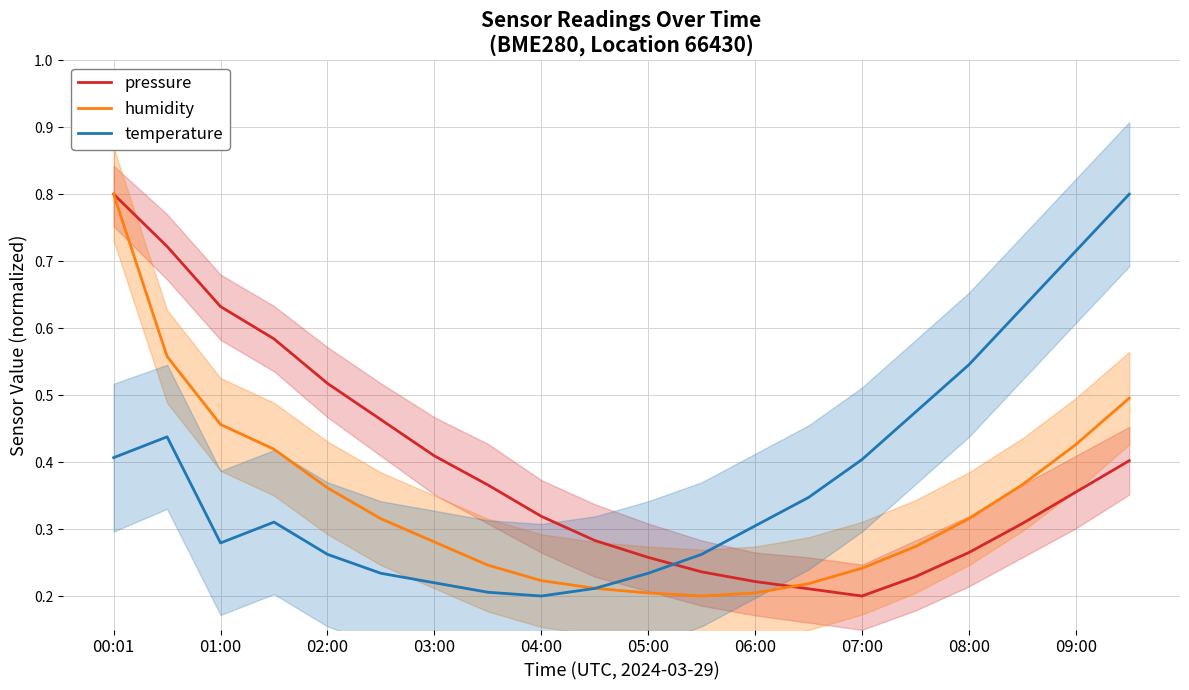

The humidity series shows 0.2 at 06:00. True or false?

True